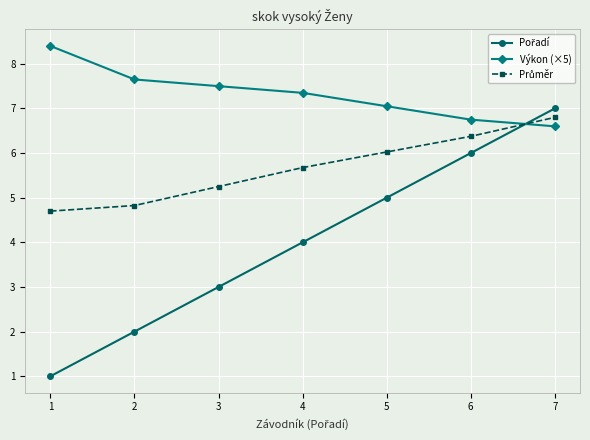

The value of Výkon (×5) at 2 is 4.5. True or false?

False